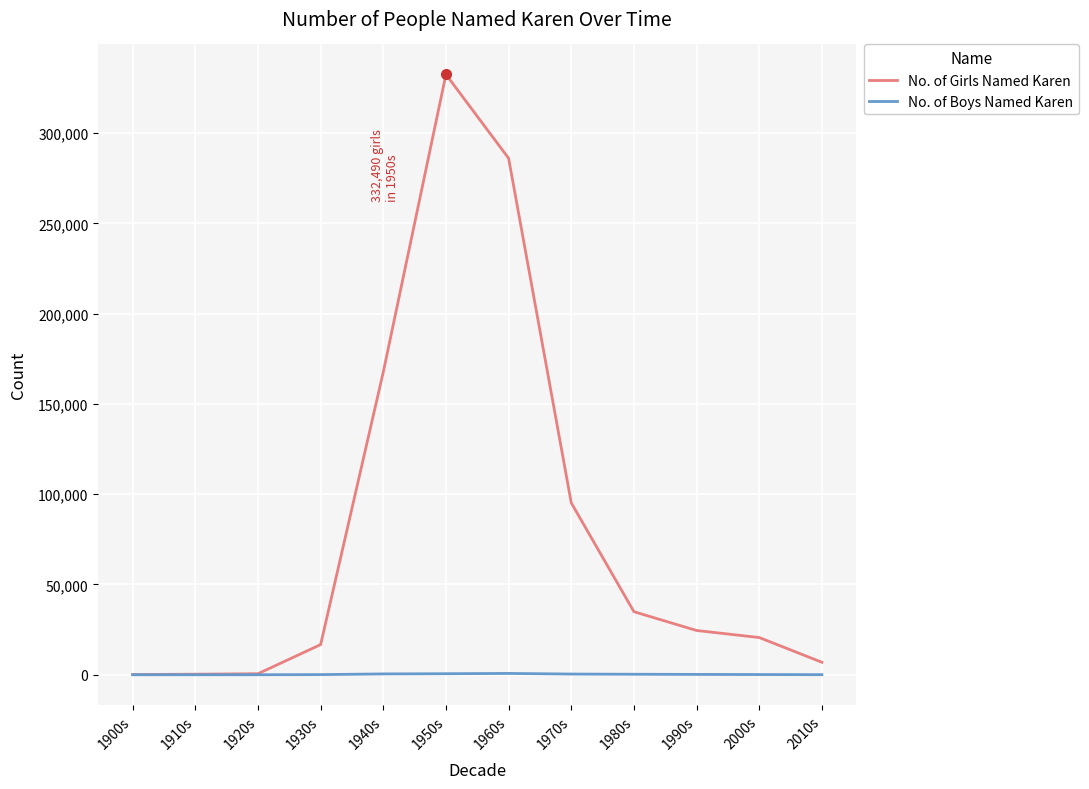

The value of No. of Boys Named Karen at 1920s is 0. True or false?

True